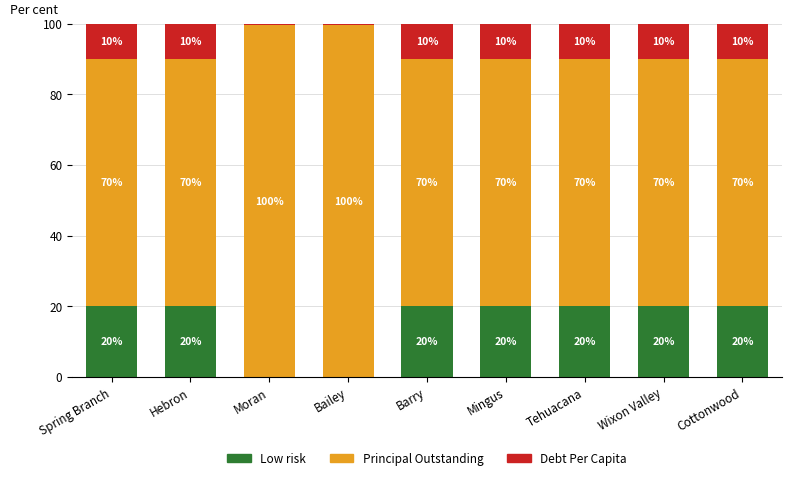

What is the total value across all series at Spring Branch?

100.0